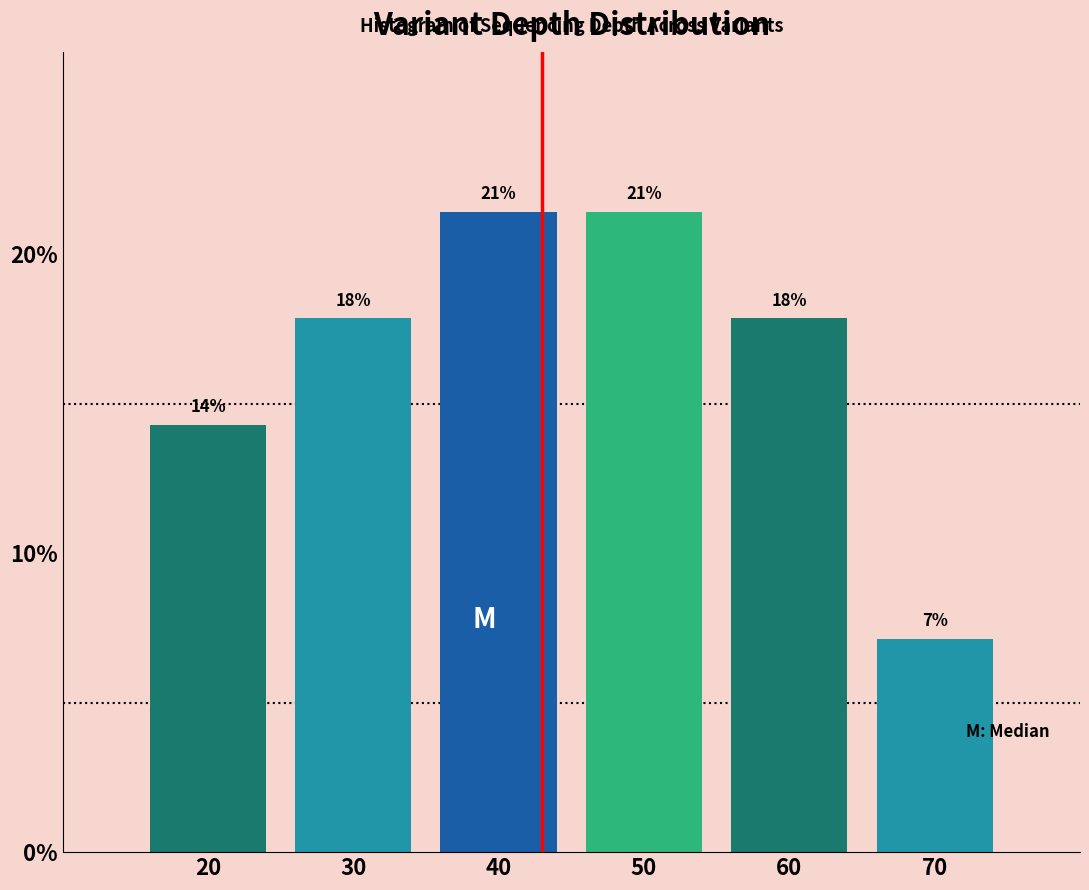

Does the chart contain any negative values?

No